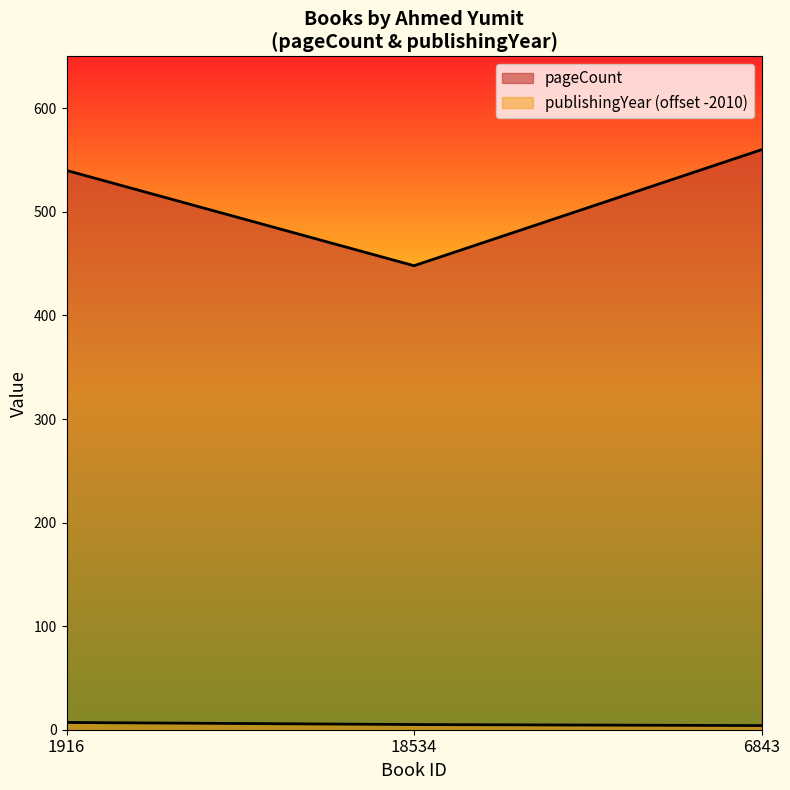

How many publishingYear values are between 4 and 7?

3